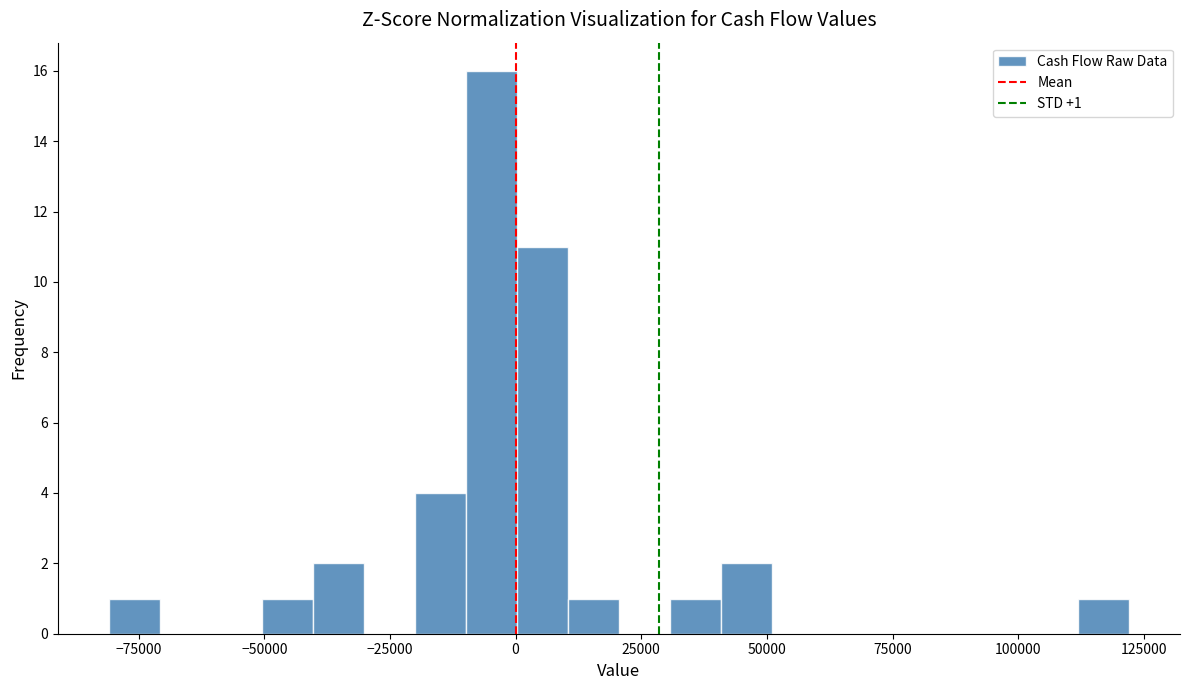

Read against the x-axis, roughly where is the centre of the tallest bar?

-5000